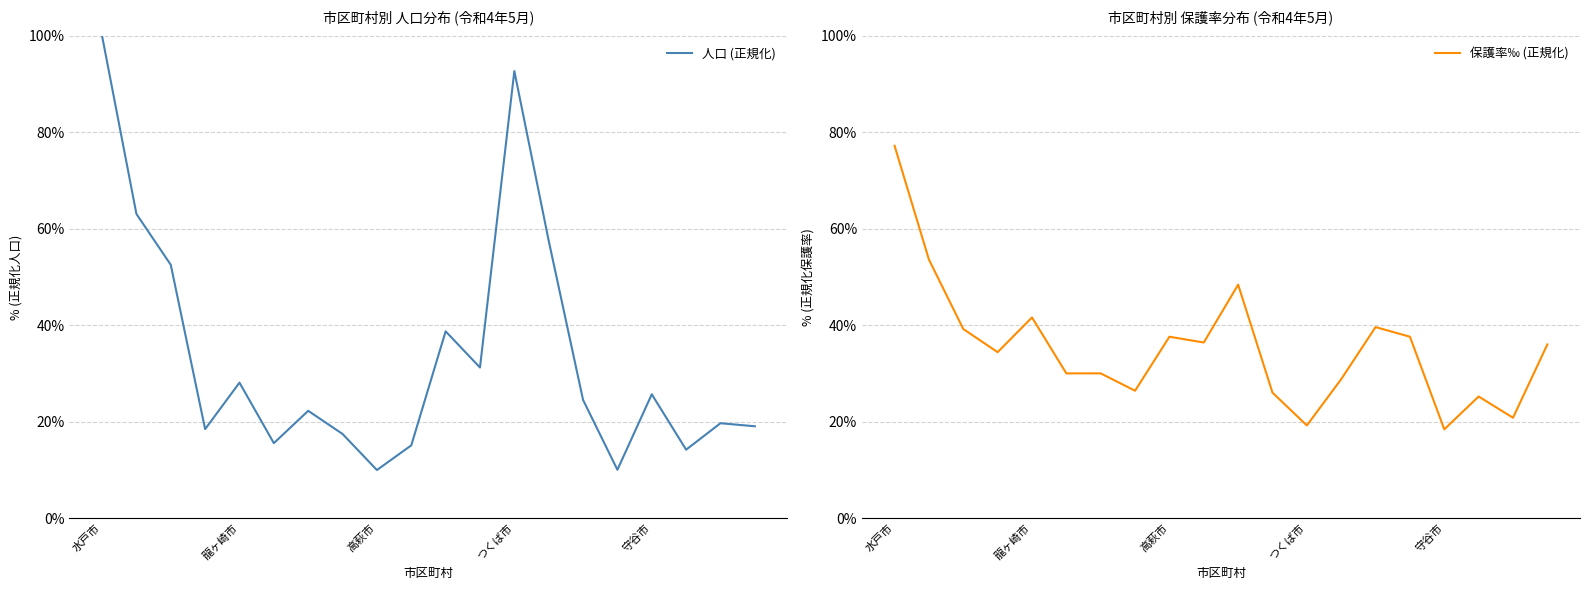

At which category is the sum across all series the highest?

水戸市